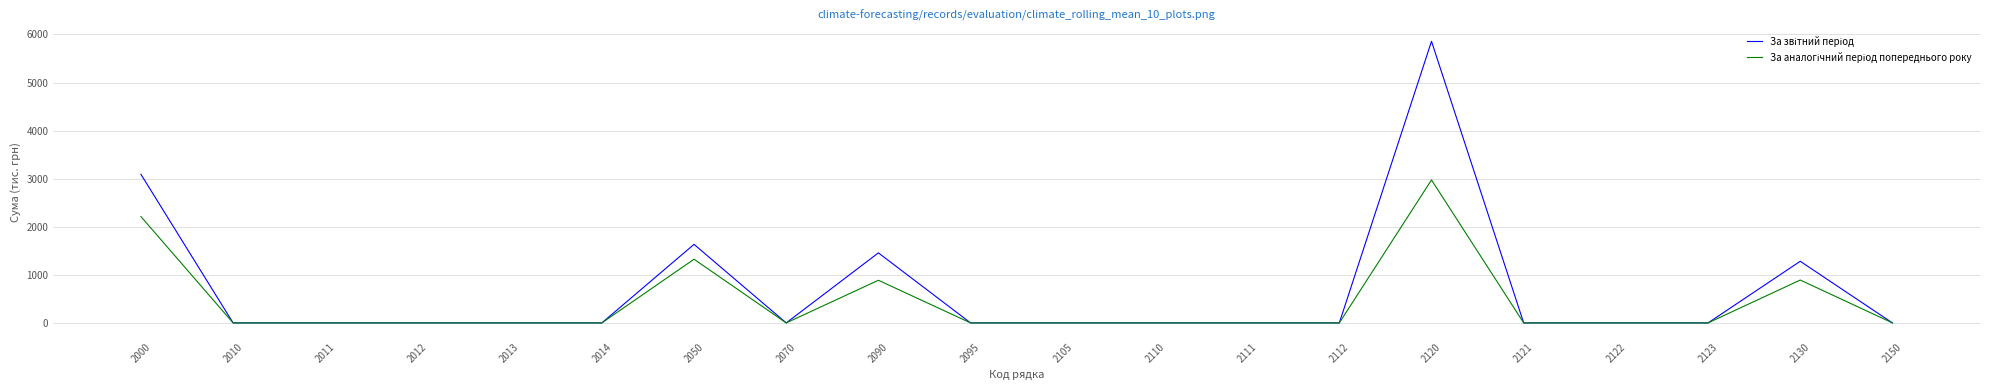

Count the number of data series in this chart.

2